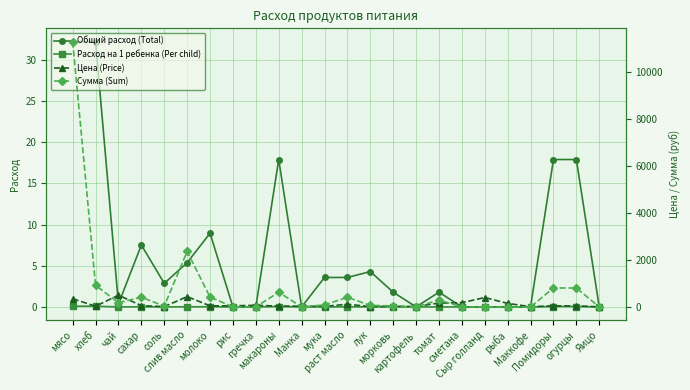

How many interior local valleys does the Общий расход (Total) series have?

4